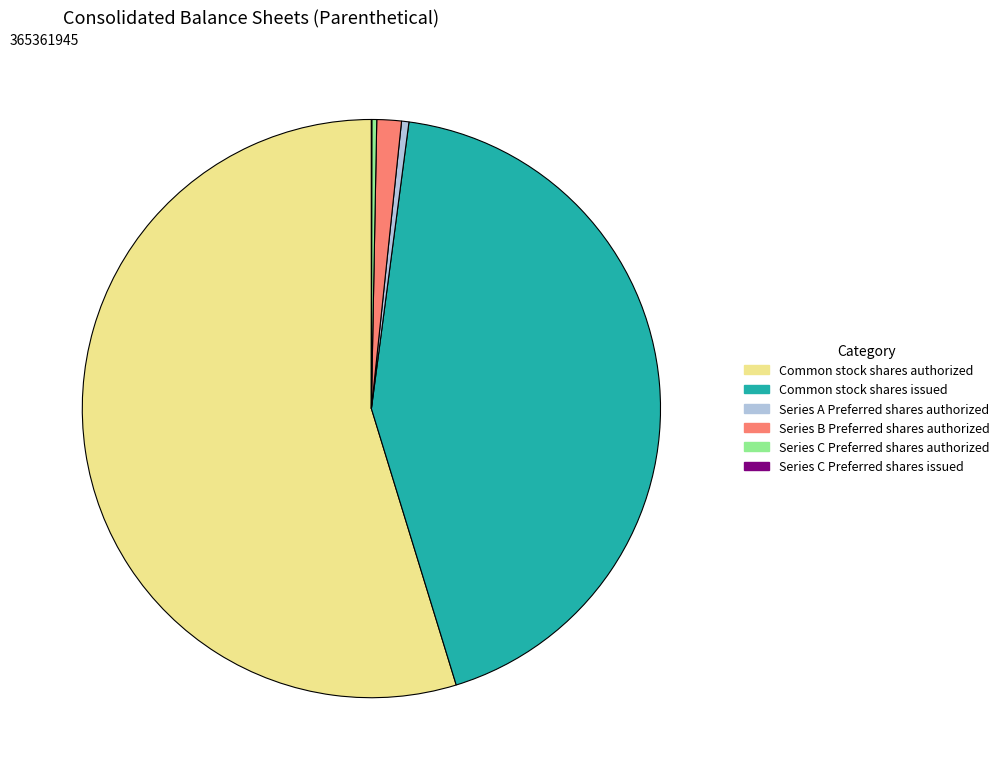

Does any single category account for the majority?

Yes